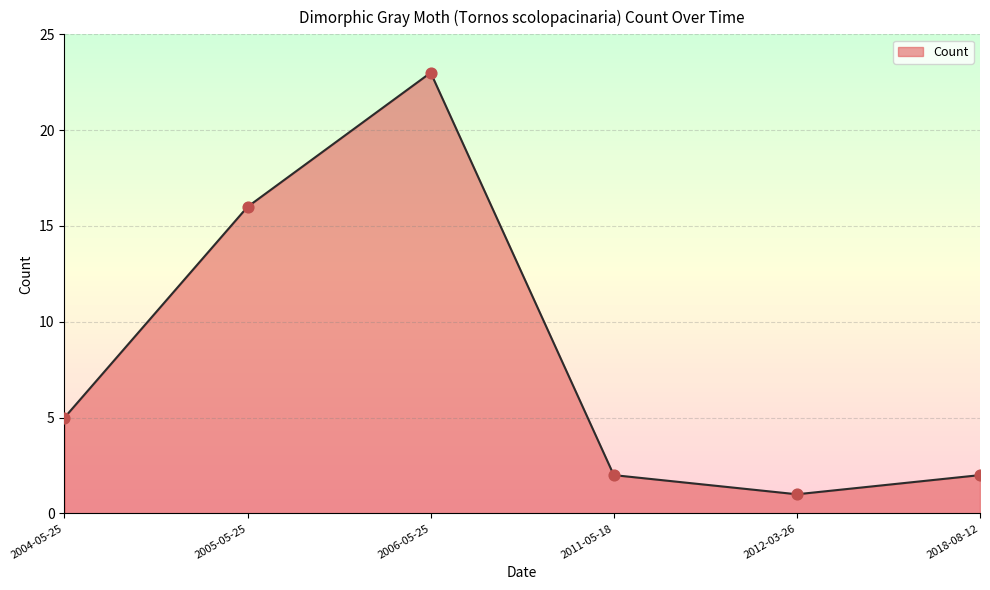

What is the change in value from 2005-05-25 to 2006-05-25?

+7